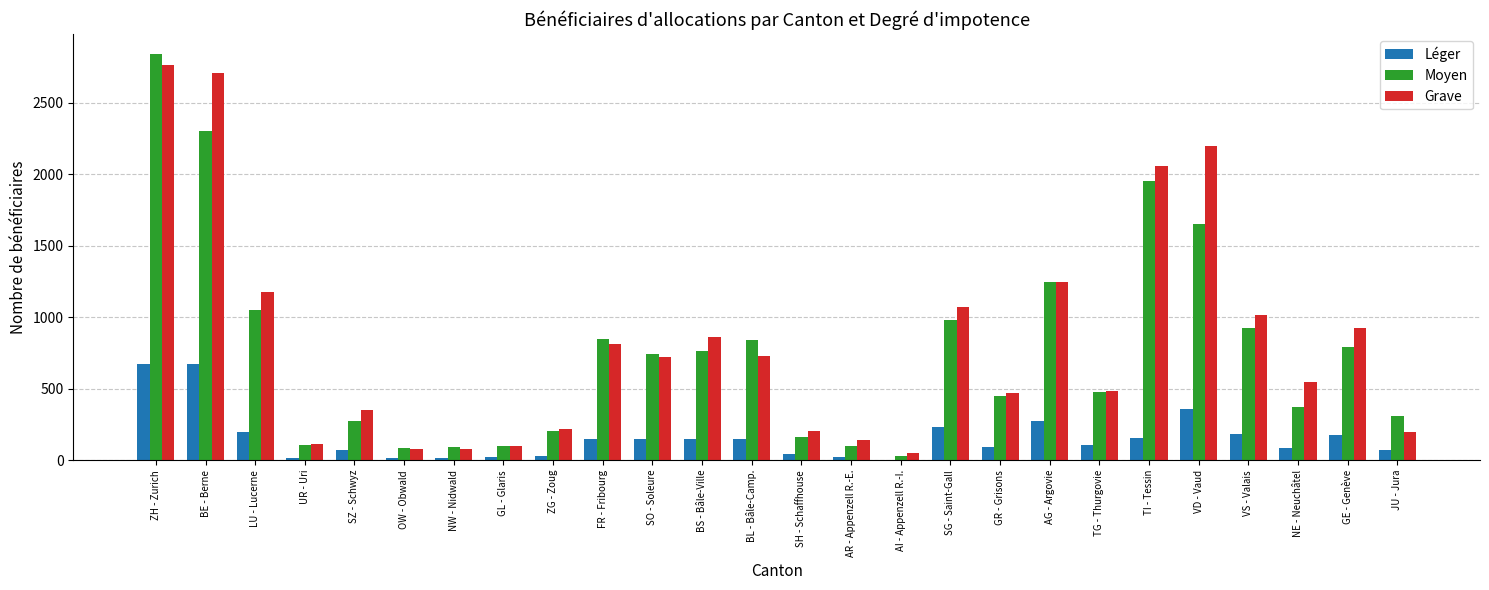

Between AR - Appenzell R.-E. and VD - Vaud, which series saw the biggest shift?

Grave